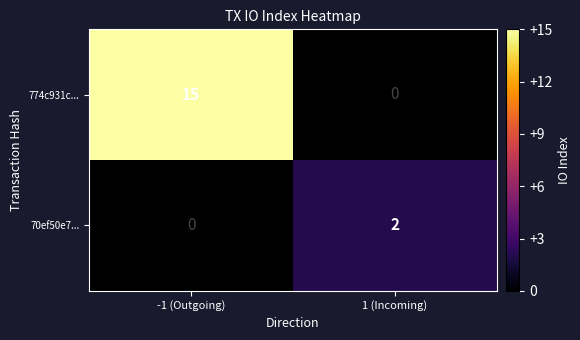

The value of 70ef50e7... at 1 (Incoming) is 3. True or false?

False